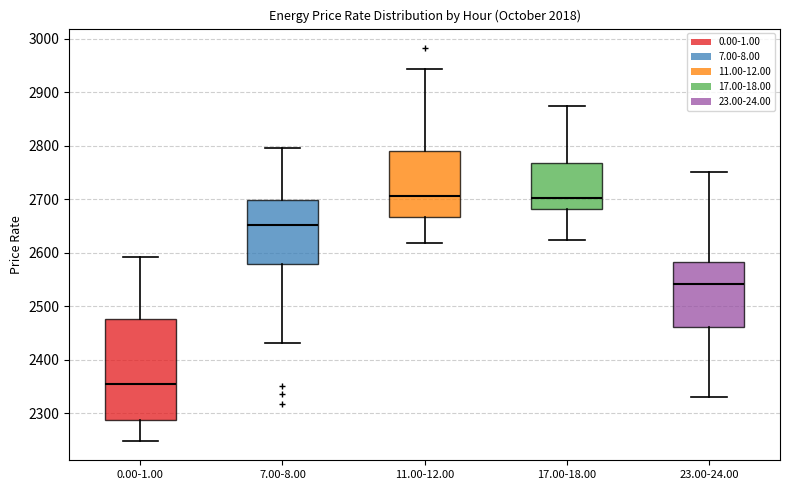

Comparing the boxes themselves (not the whiskers), which one is the tallest?

0.00-1.00